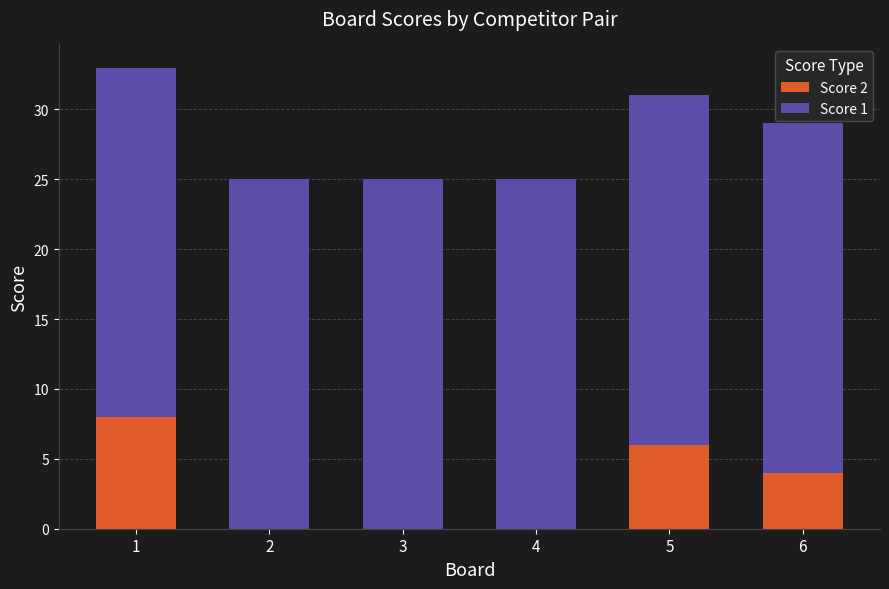

Is it true that Score 2 equals -4 at 2?

False